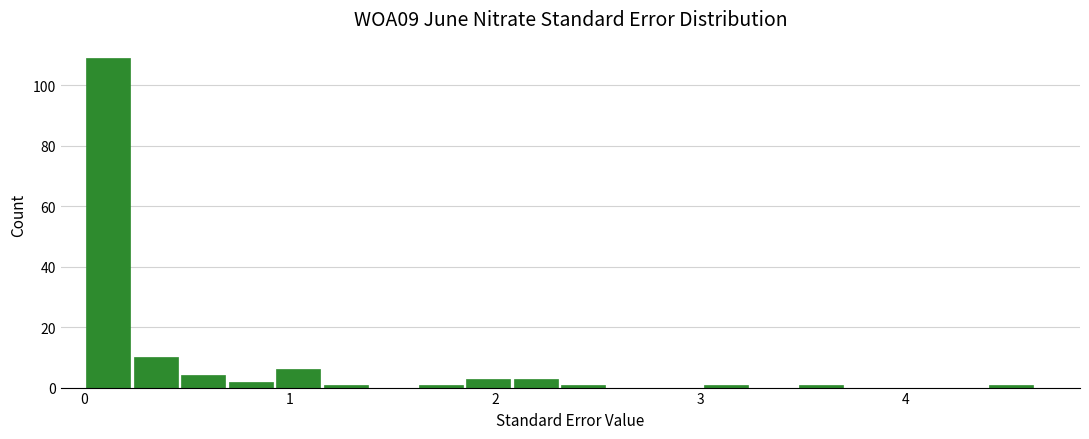

Read against the x-axis, roughly where is the centre of the tallest bar?

0.1